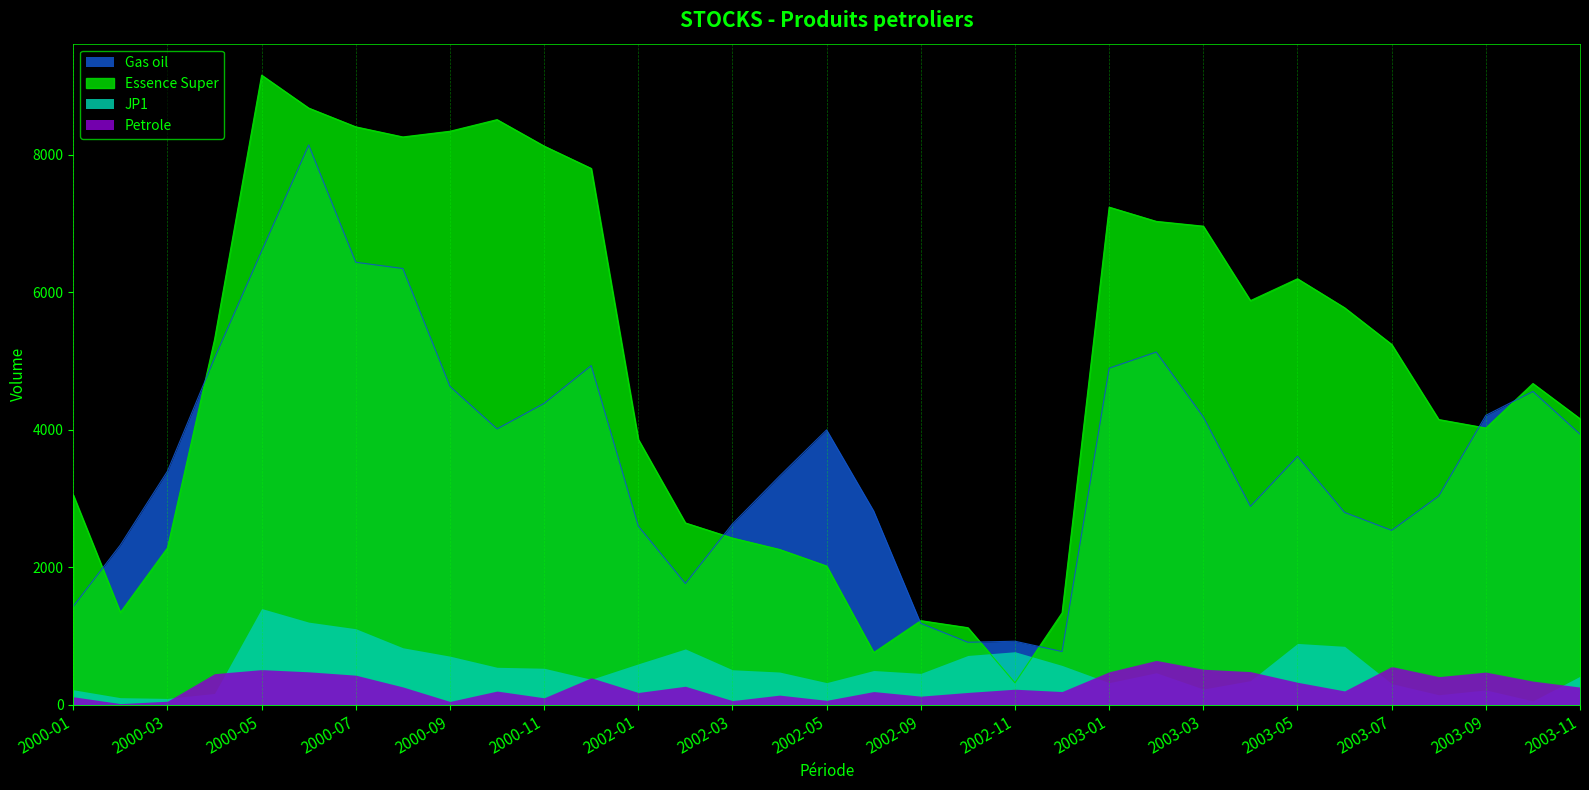

Which series has the largest total across all categories?

Essence Super